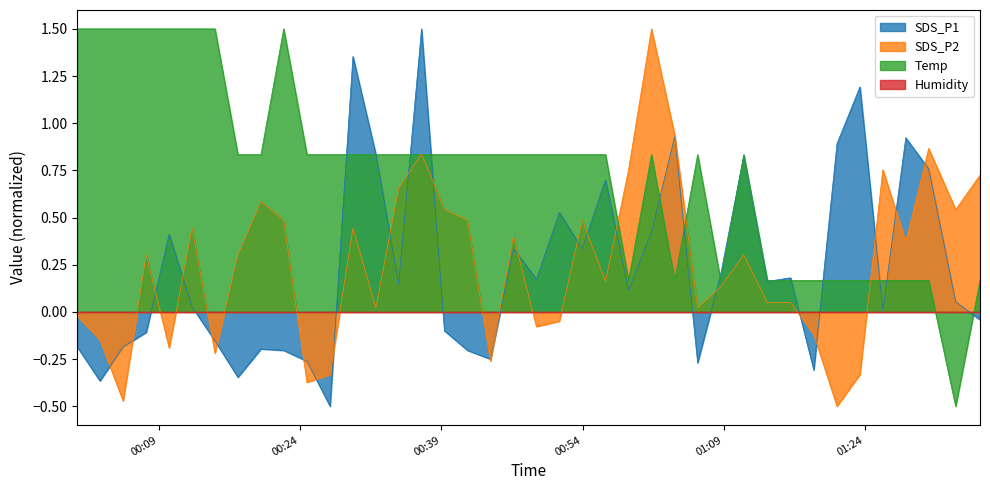

How many categories are shown in the chart?

40